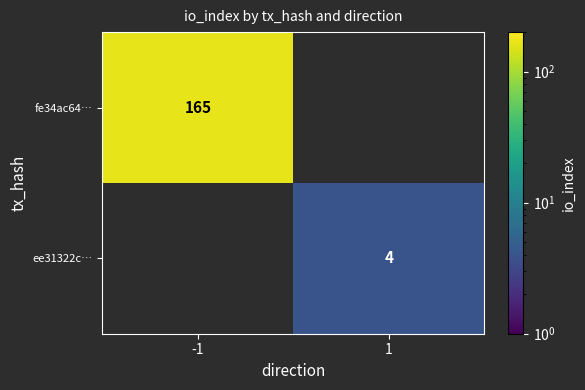

The fe34ac64… series shows 165 at -1. True or false?

True